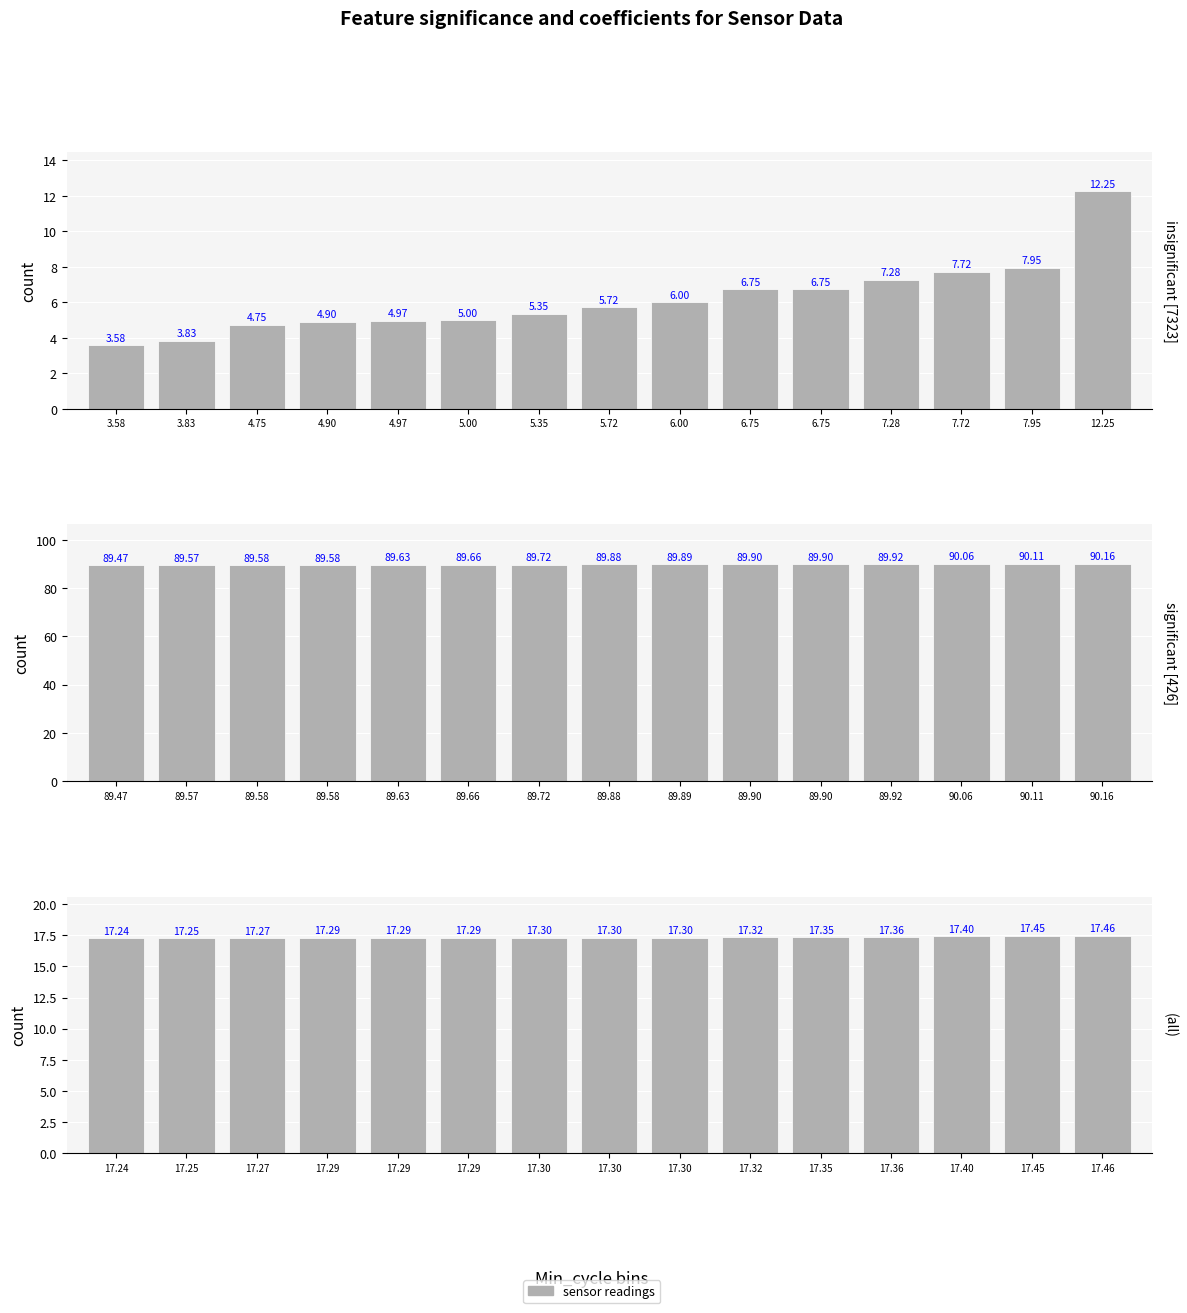

Which series has the widest spread of values?

insignificant [7323]